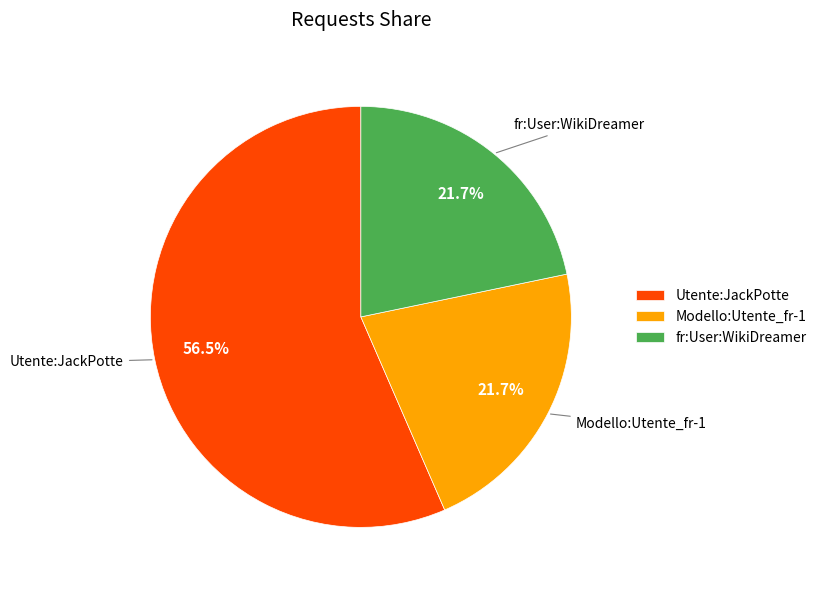

Which slice is the largest?

Utente:JackPotte